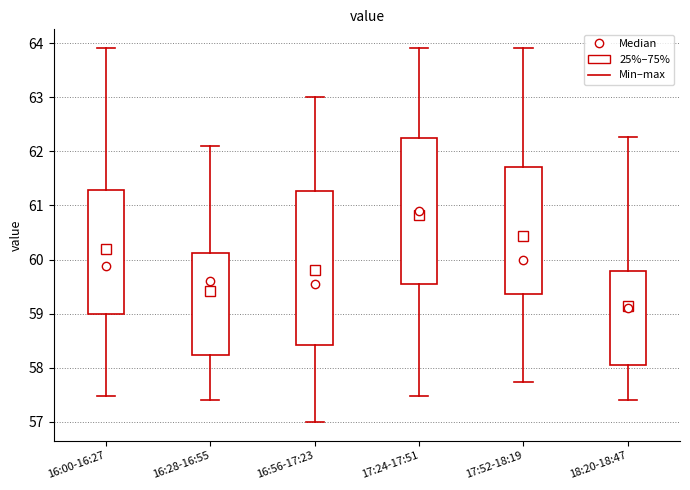

Reading left to right, transcribe this box plot: for each box, give where its median line is, the range the box spans, and where its two whiskers end, as read against the y-axis. The values are not printed on the chart, so give them approximately, as read against the axis.

16:00-16:27: median 59.9, box 59.0 to 61.3, whiskers 57.5 to 63.9
16:28-16:55: median 59.6, box 58.2 to 60.1, whiskers 57.4 to 62.1
16:56-17:23: median 59.6, box 58.4 to 61.3, whiskers 57.0 to 63.0
17:24-17:51: median 60.9, box 59.6 to 62.3, whiskers 57.5 to 63.9
17:52-18:19: median 60.0, box 59.4 to 61.7, whiskers 57.7 to 63.9
18:20-18:47: median 59.1, box 58.1 to 59.8, whiskers 57.4 to 62.3